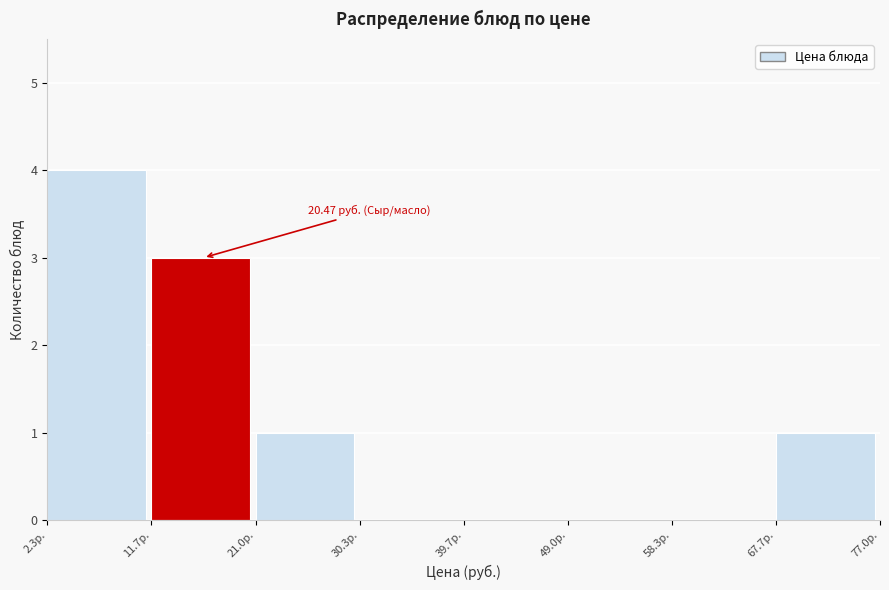

Over which range of the x-axis is the bar tallest?

2 to 12